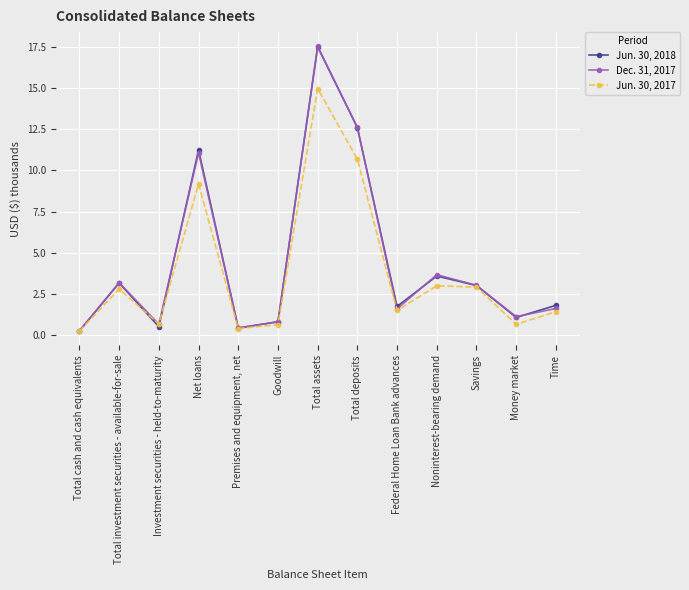

What value does the Dec. 31, 2017 series have at Net loans?

11.1